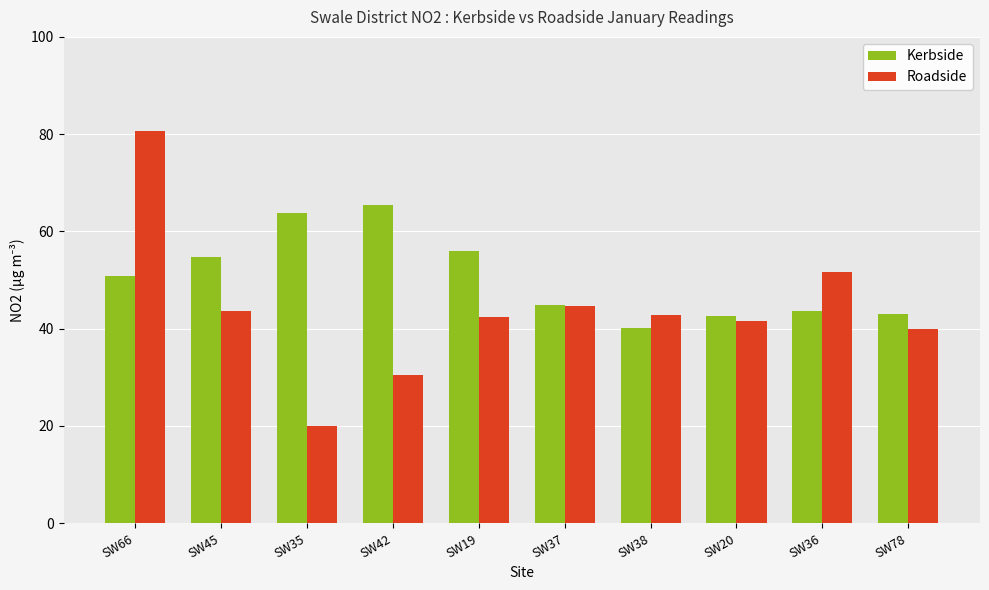

At which category is the sum across all series the highest?

SW66